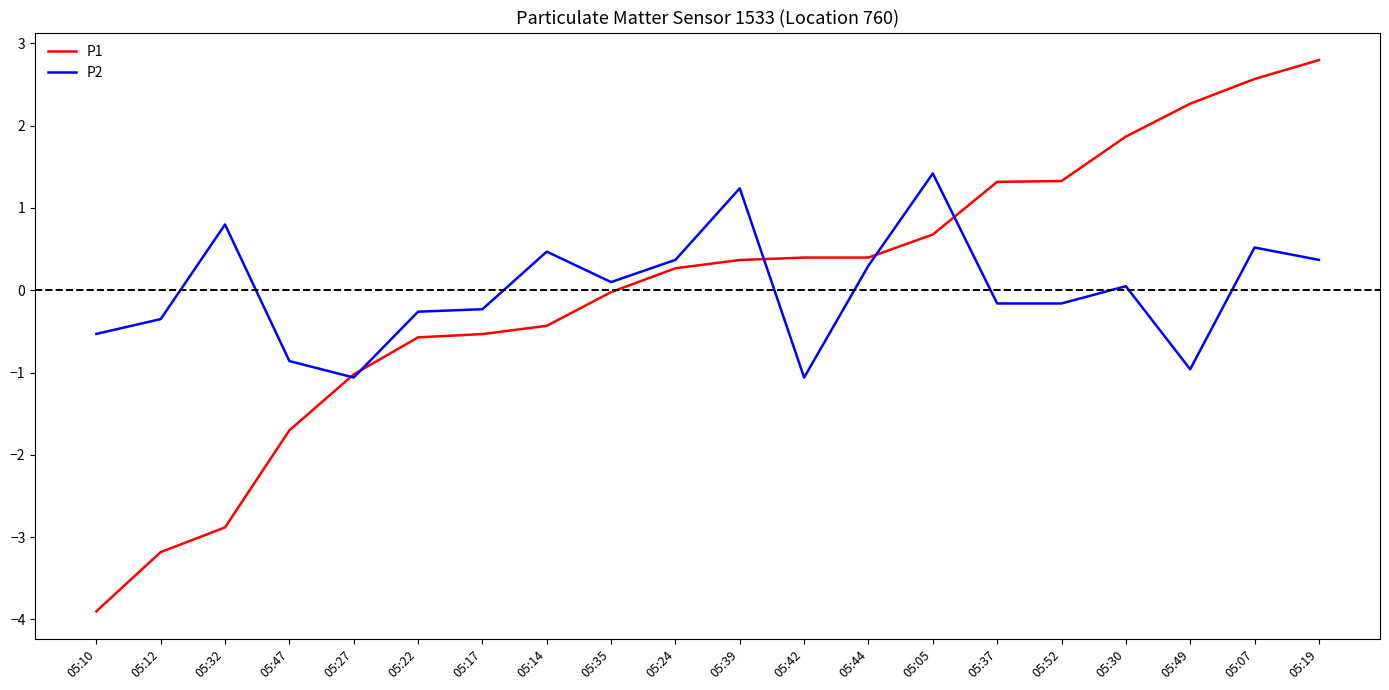

At which label does P2 reach its peak?

05:05